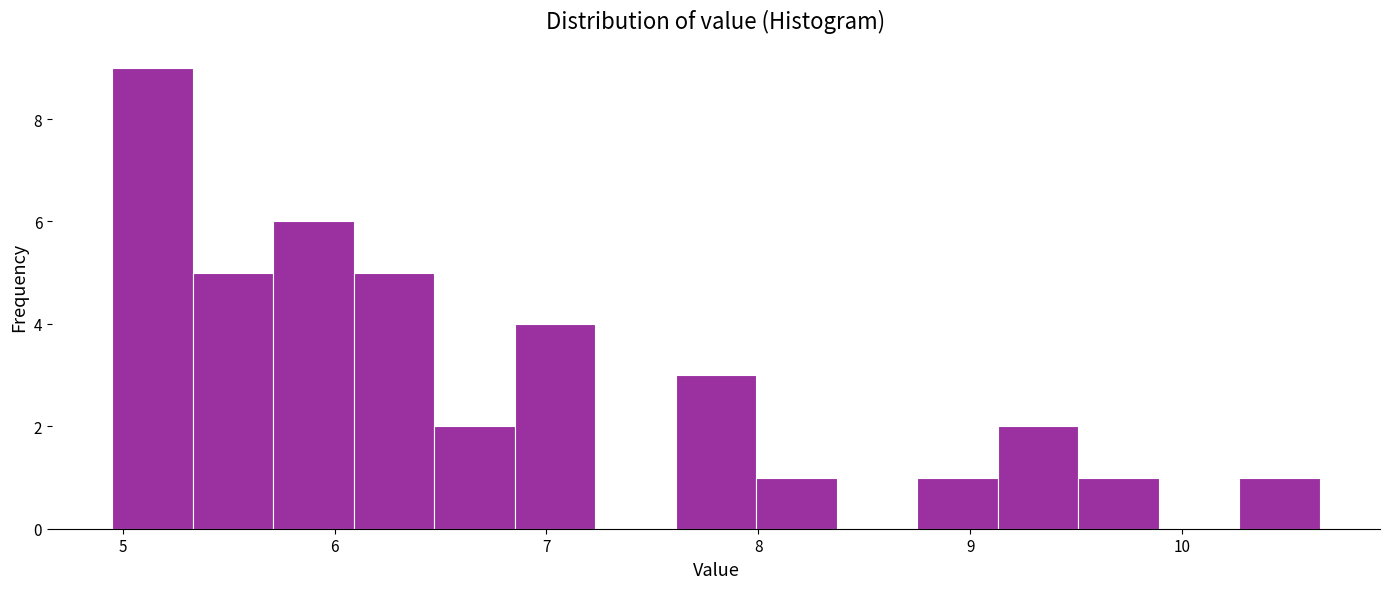

Around what value on the x-axis is the tallest bar? Give the approximate position of its centre, as read against the axis.

5.1